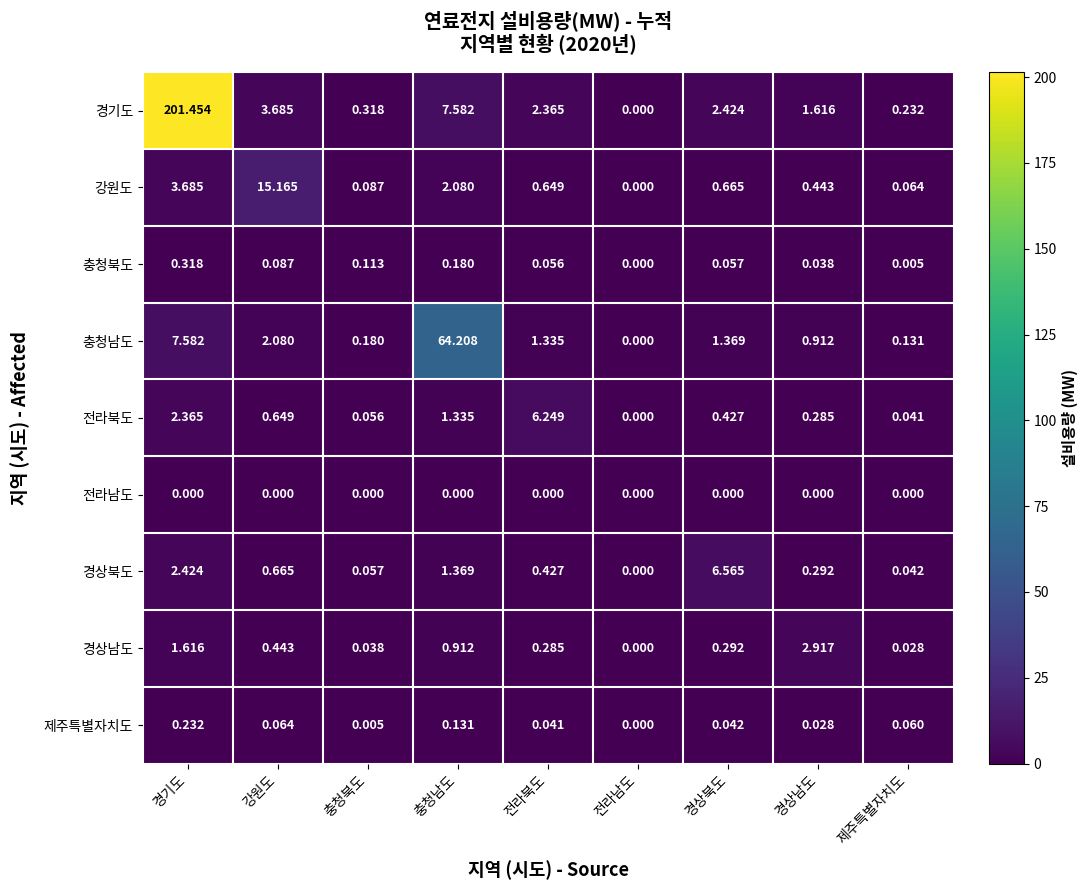

At which category does the chart reach its peak across all series?

경기도